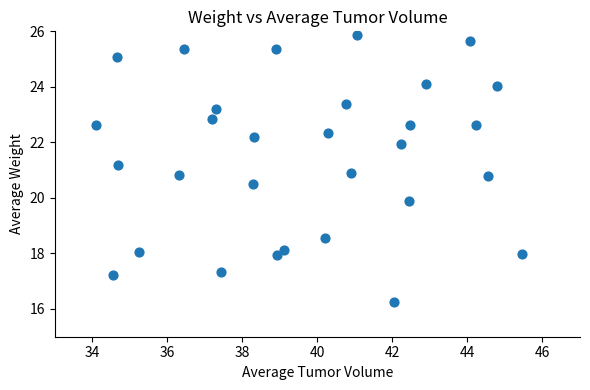

What is the range of Y values (max minus min)?

9.6